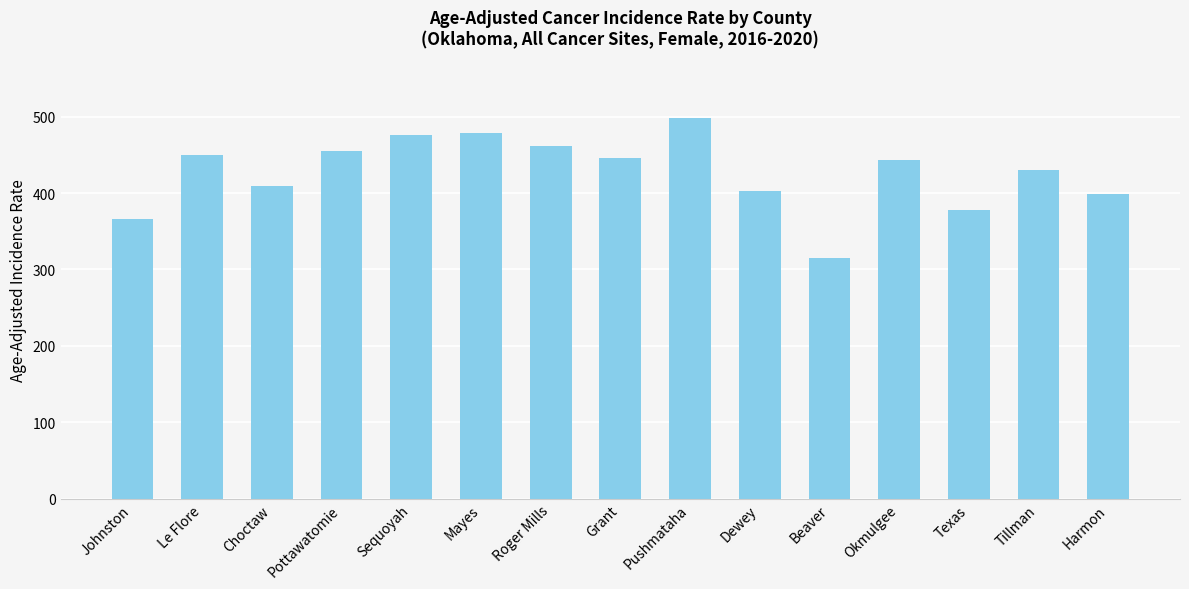

What is the difference between the maximum and minimum values?

183.6